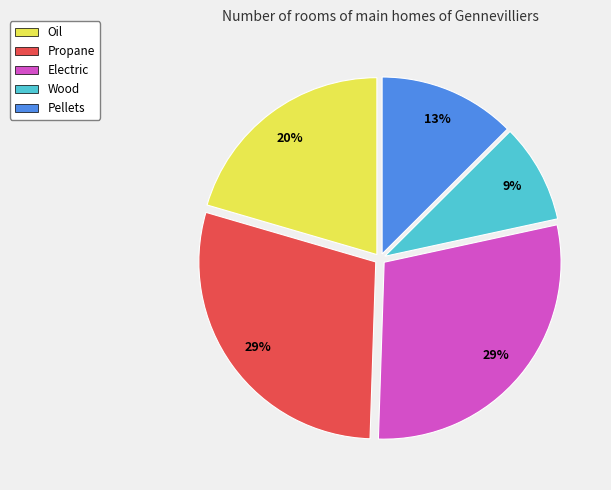

To the nearest percent, what percentage of the pie is Wood?

9%